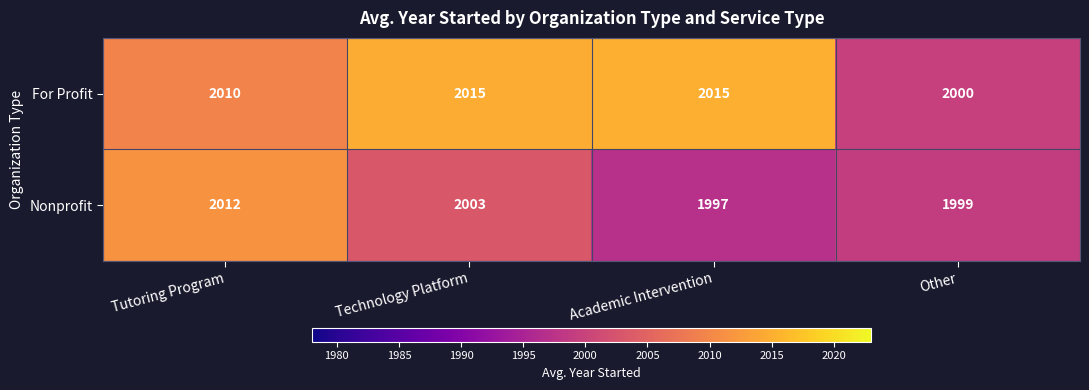

At how many categories does at least one series exceed 2011?

3